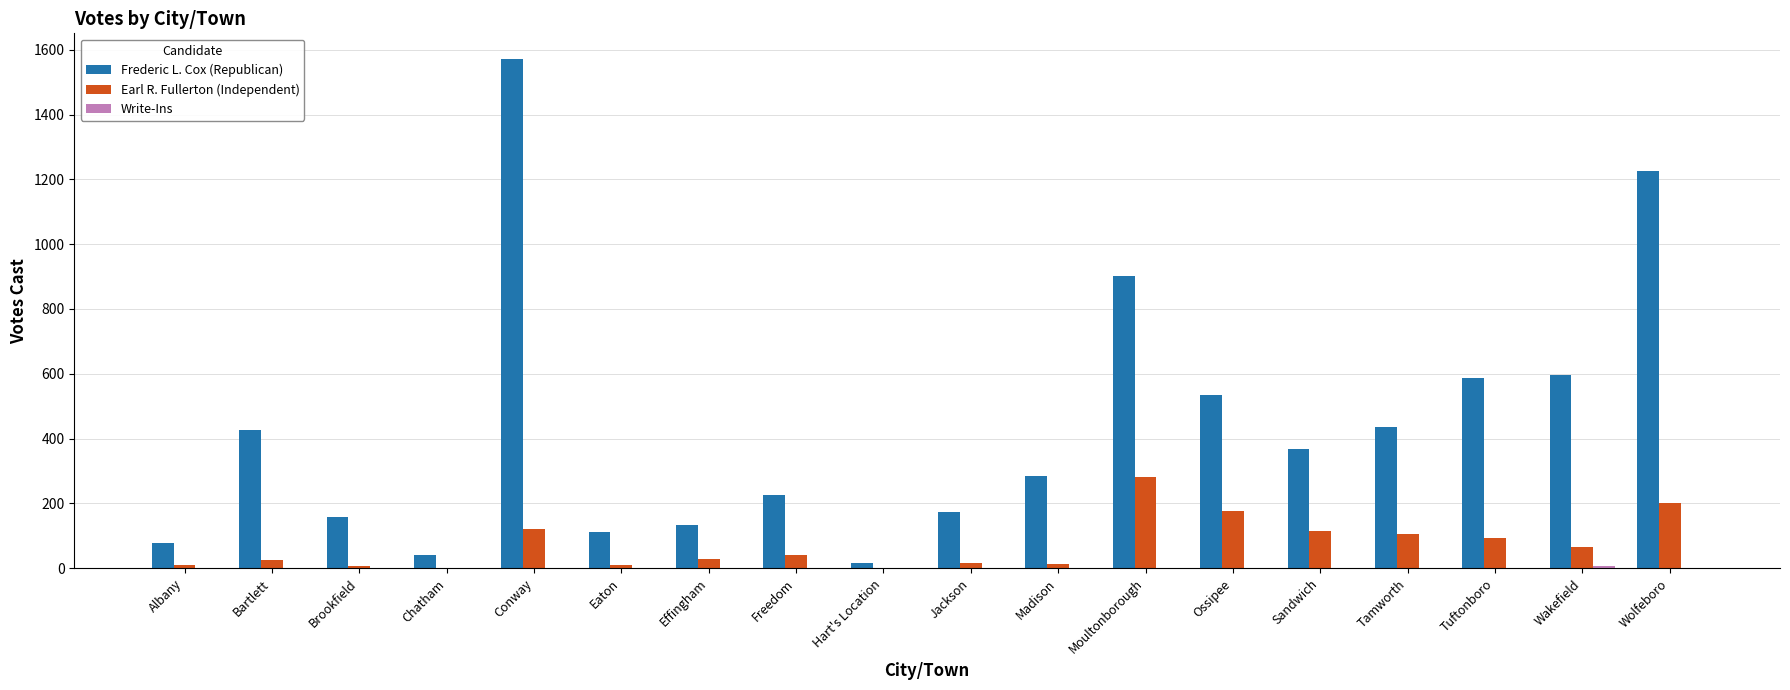

Which series has the largest total across all categories?

Frederic L. Cox (Republican)